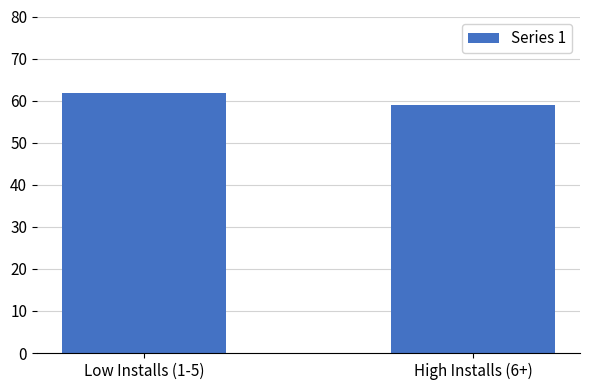

The chart shows a value of 100.3 at Low Installs (1-5). True or false?

False